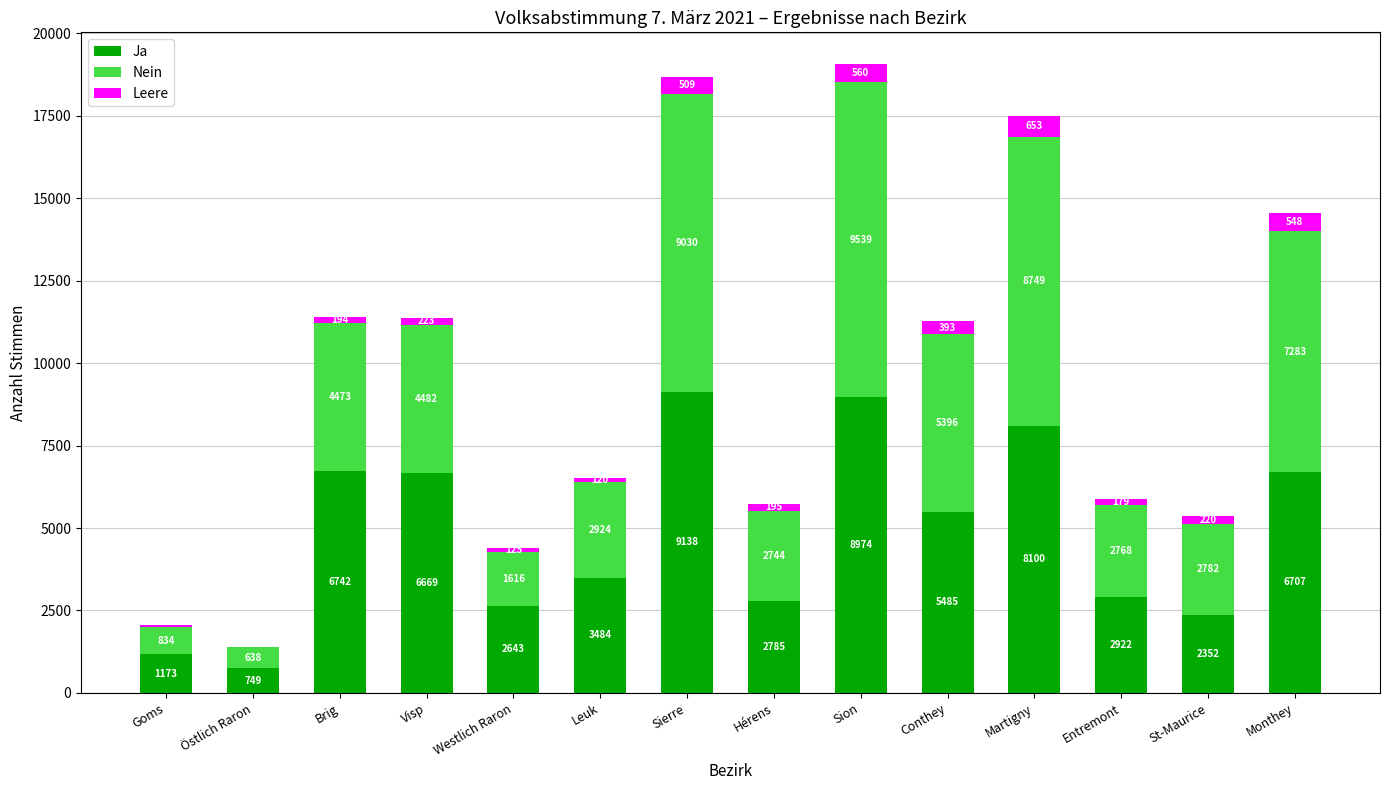

What is the average value of the Ja series?

4852